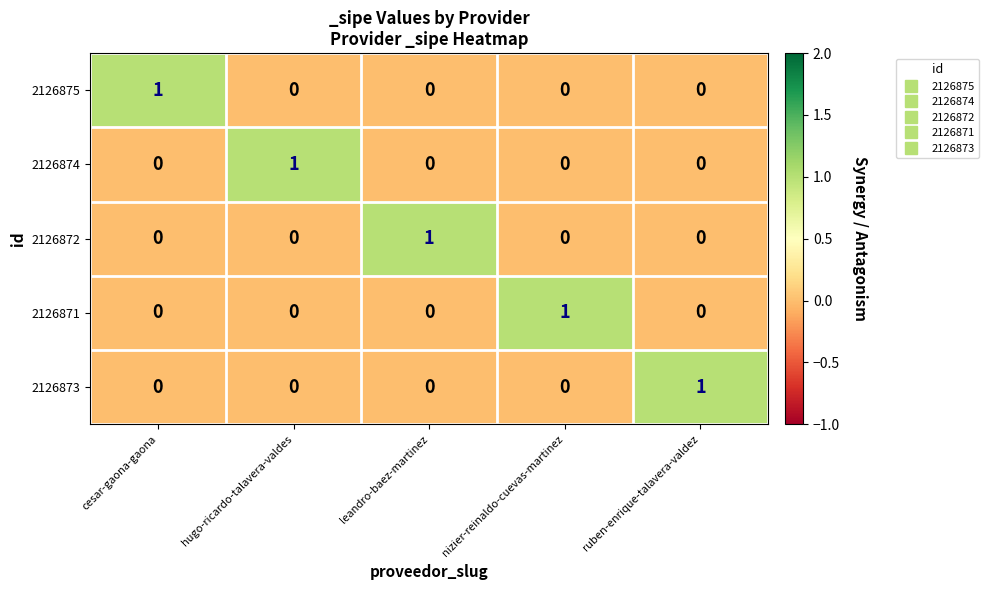

At which label does 2126871 reach its peak?

nizier-reinaldo-cuevas-martinez